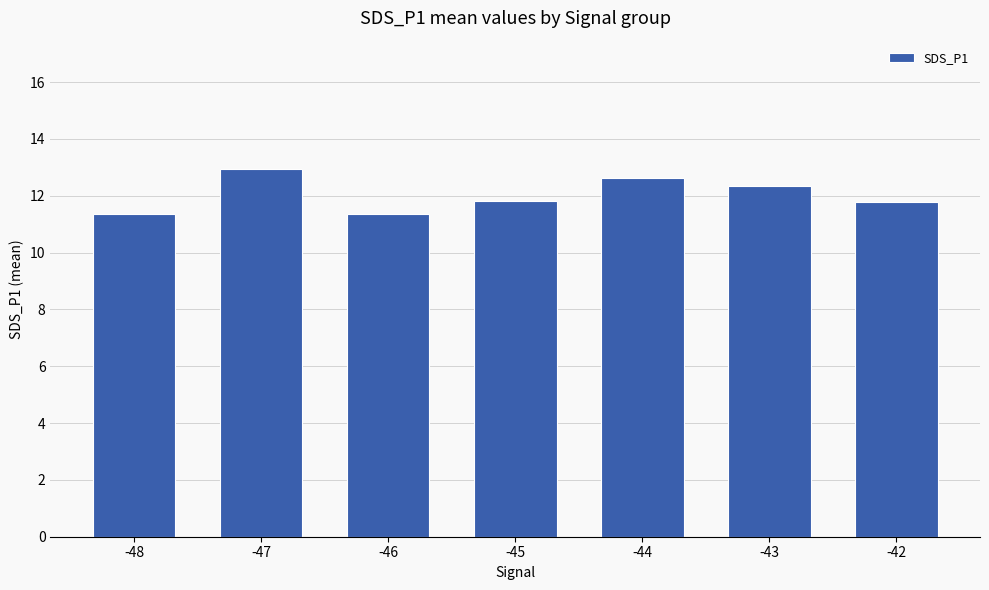

What is the average value?

12.0